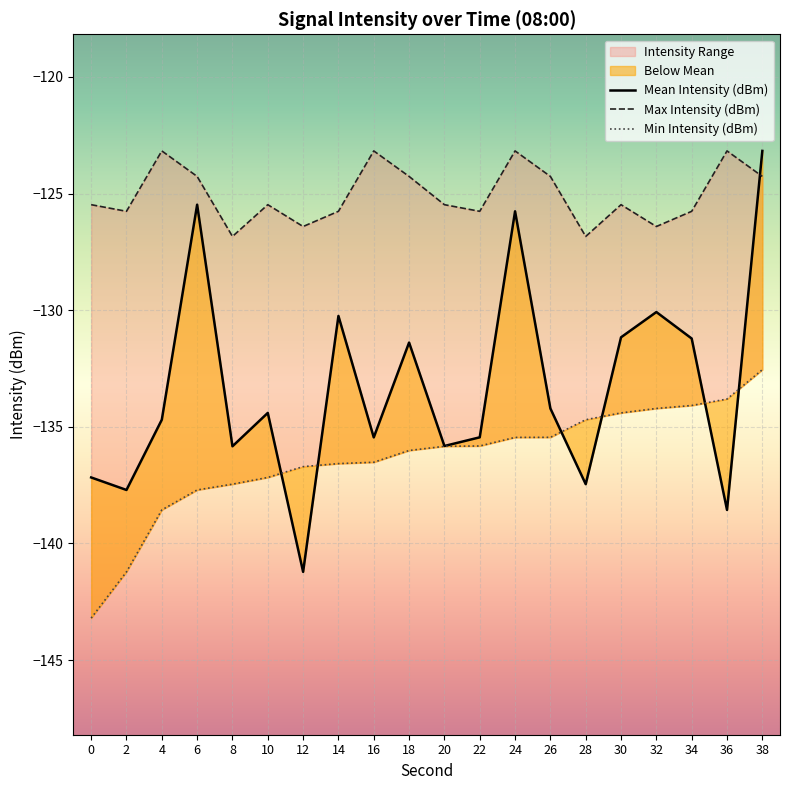

At which category is the sum across all series the highest?

38